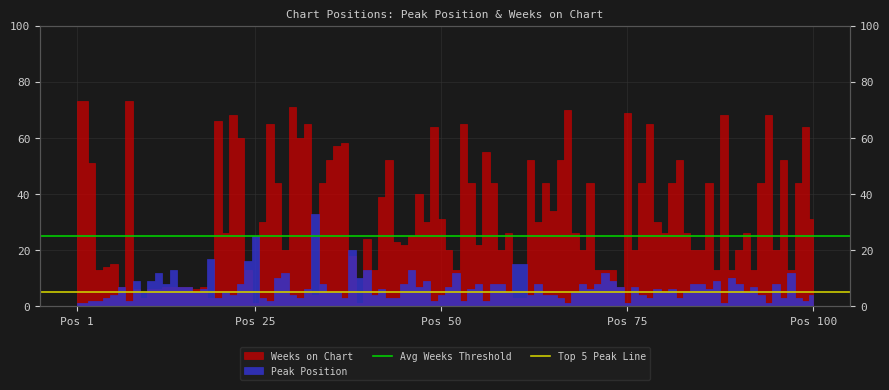

Is it true that Top 5 Peak Line equals 3 at Pos 25?

False